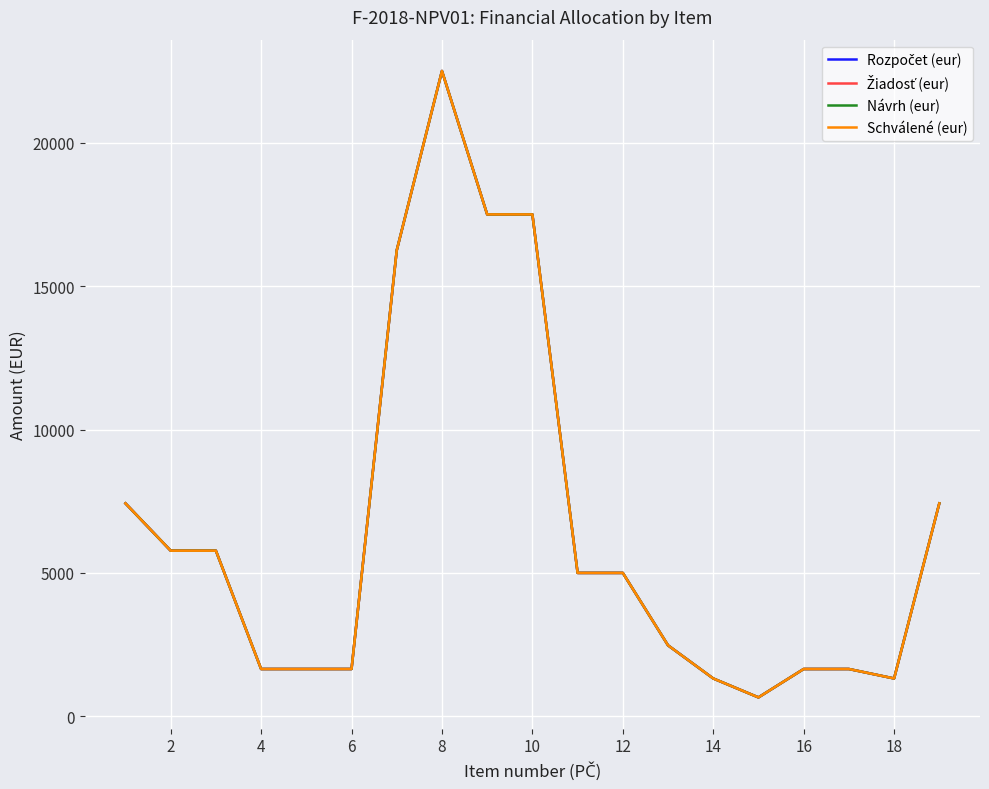

How many lines are shown in the chart?

4